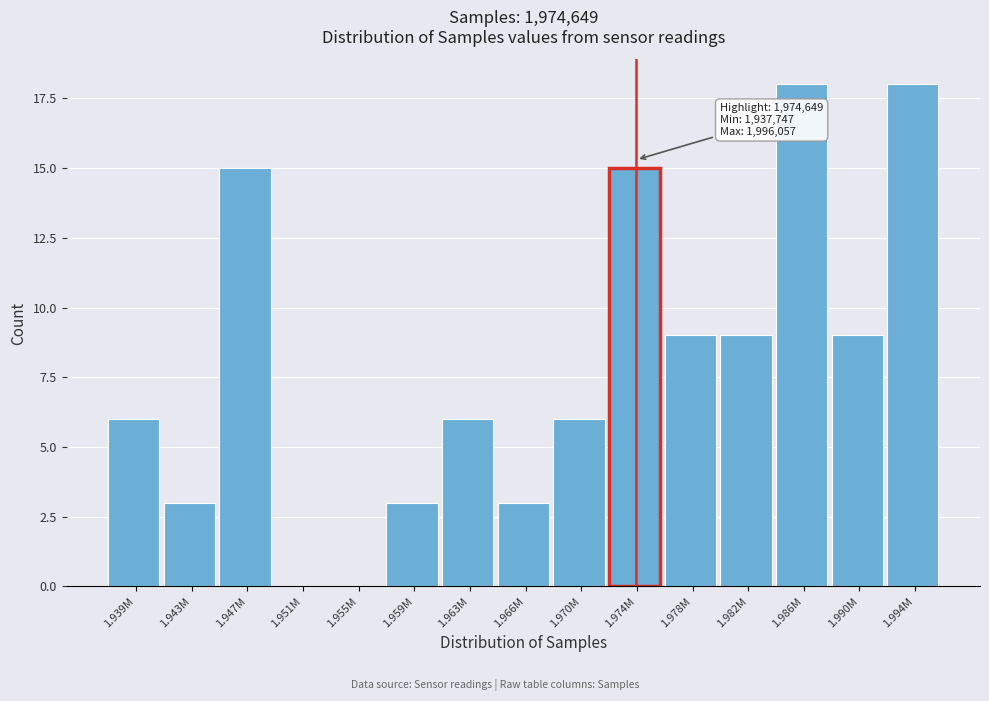

Reading left to right, transcribe all the data shown in this chart.

1.939M=6	1.943M=3	1.947M=15	1.951M=0	1.955M=0	1.959M=3	1.963M=6	1.966M=3	1.970M=6	1.974M=15	1.978M=9	1.982M=9	1.986M=18	1.990M=9	1.994M=18